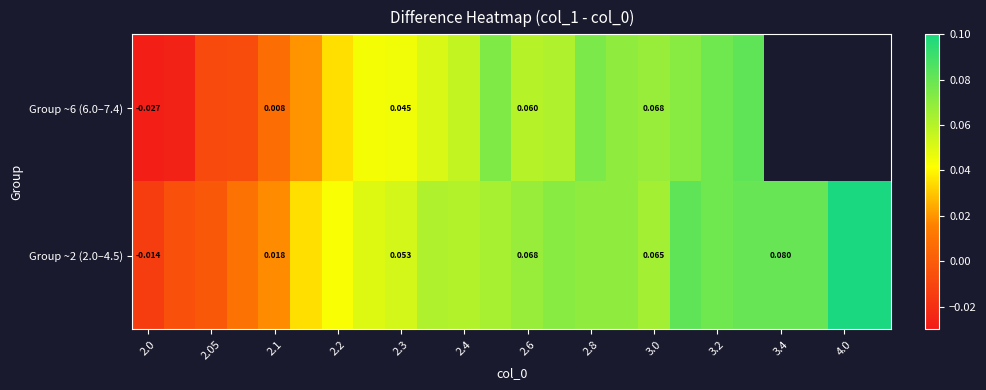

How many data points in Group ~6 (6.0–7.4) are less than 0?

4